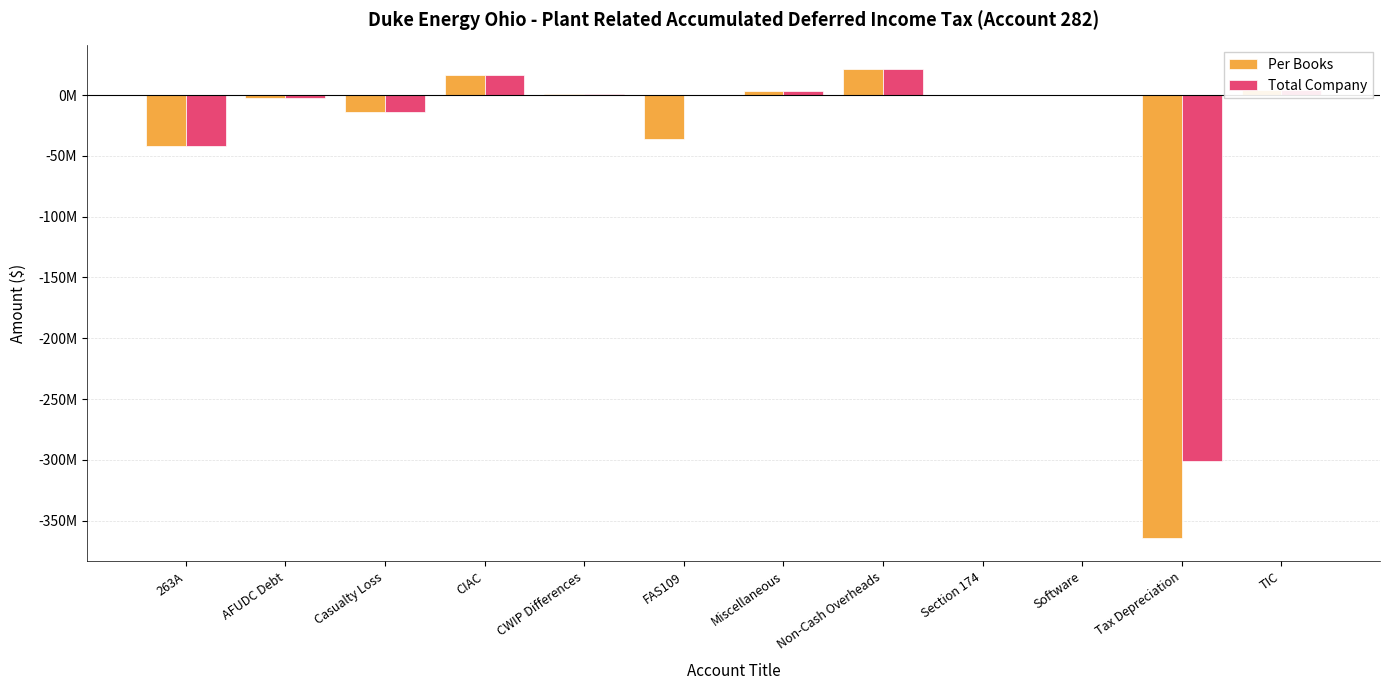

What is the maximum value for Total Company?

21519065.1